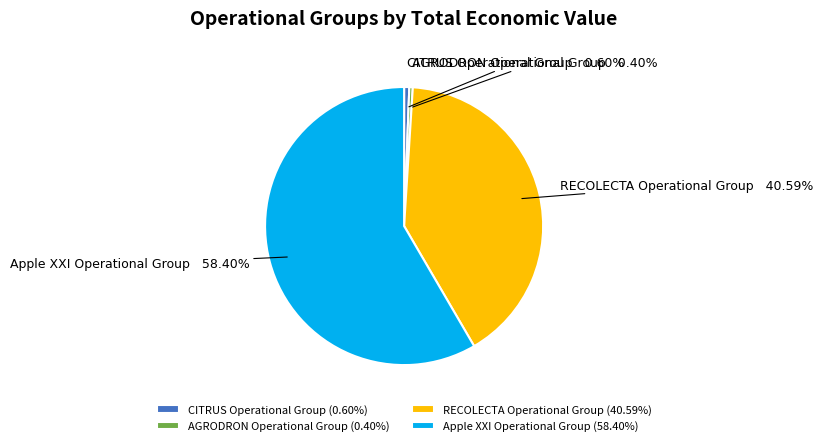

Approximately how many times larger is the value at Apple XXI Operational Group compared to AGRODRON Operational Group?

144.8